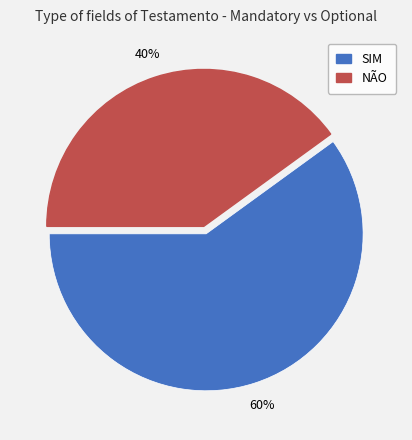

What is the ratio of the value at NÃO to the value at SIM?

0.7